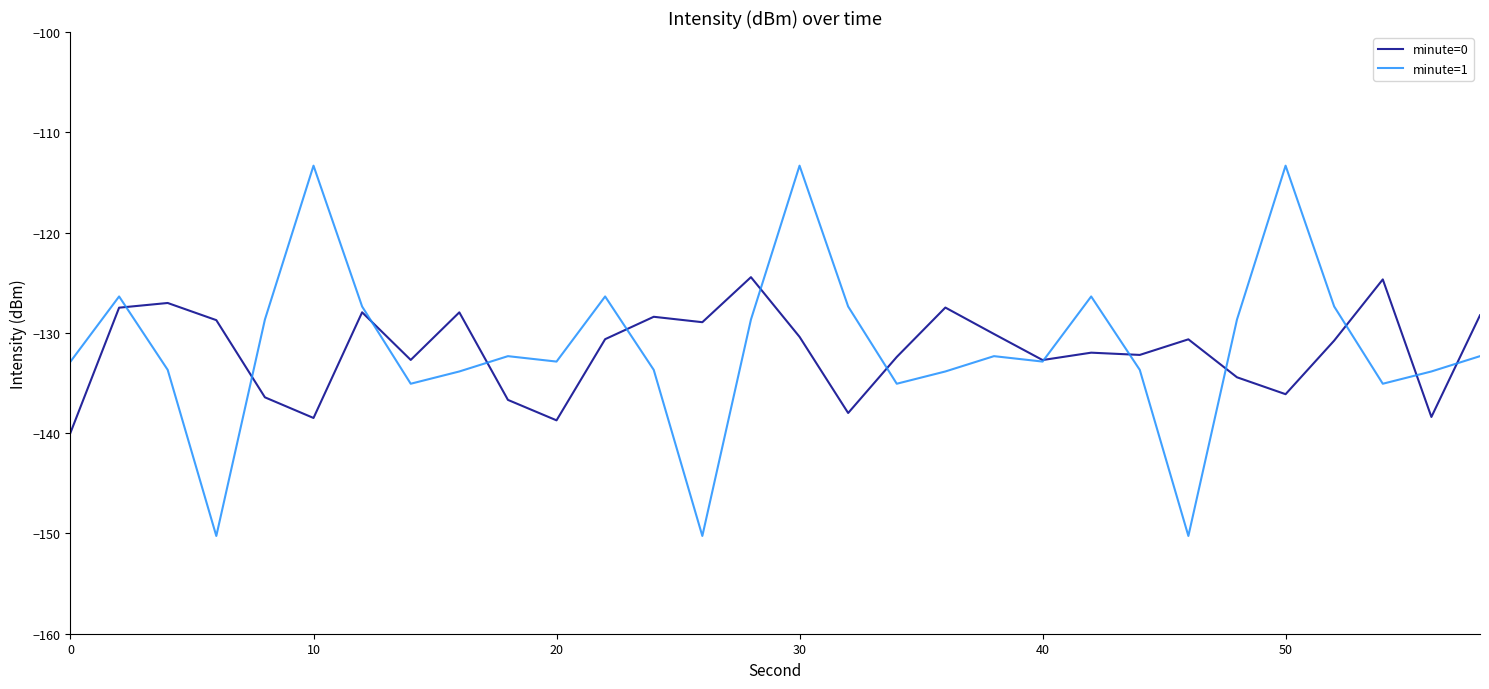

List the series in order of their peak value, highest first.

minute=1, minute=0